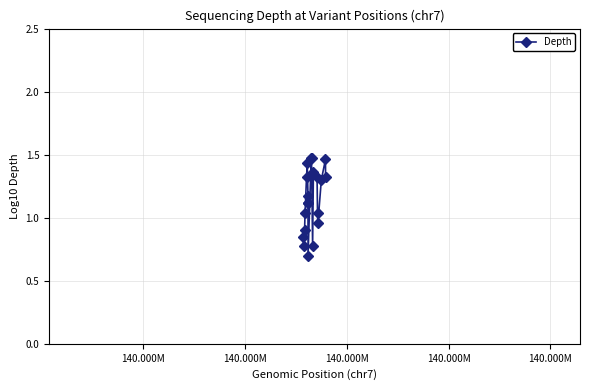

Count the number of data series in this chart.

1